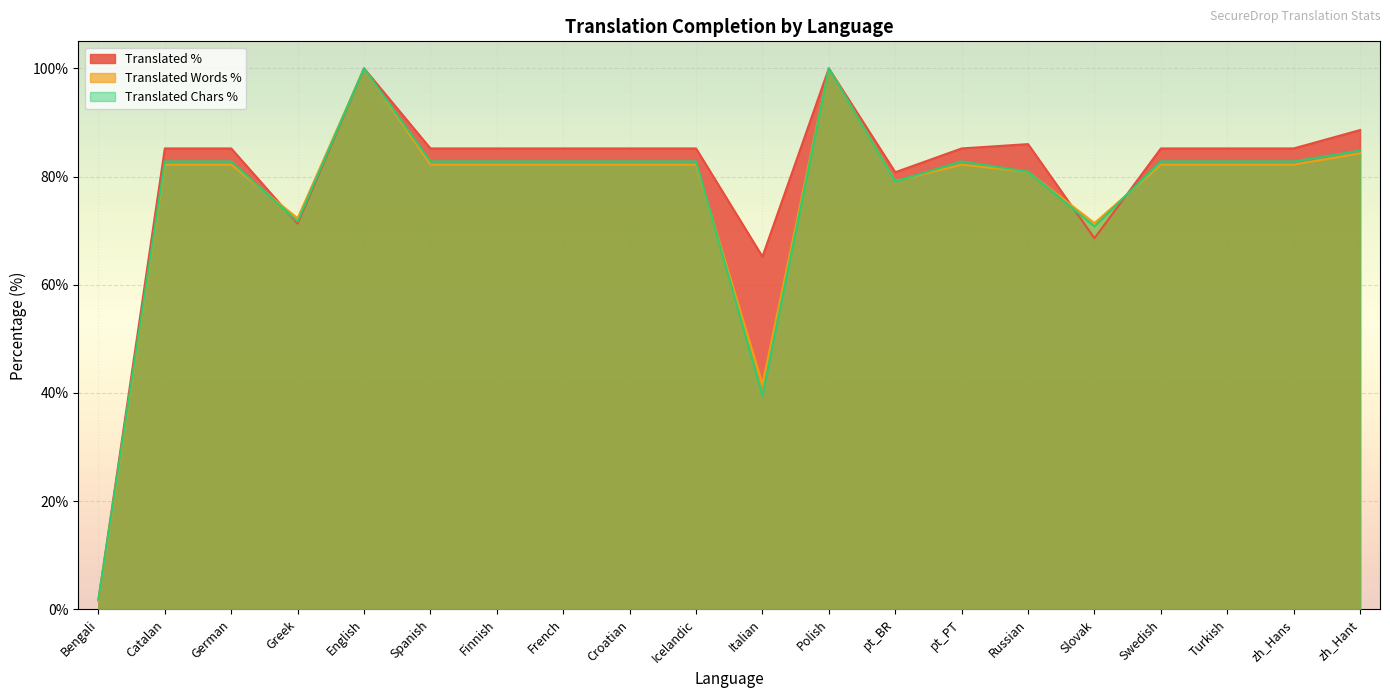

True or false: translated_chars_percent has more than 2 points higher than both neighbors.

True